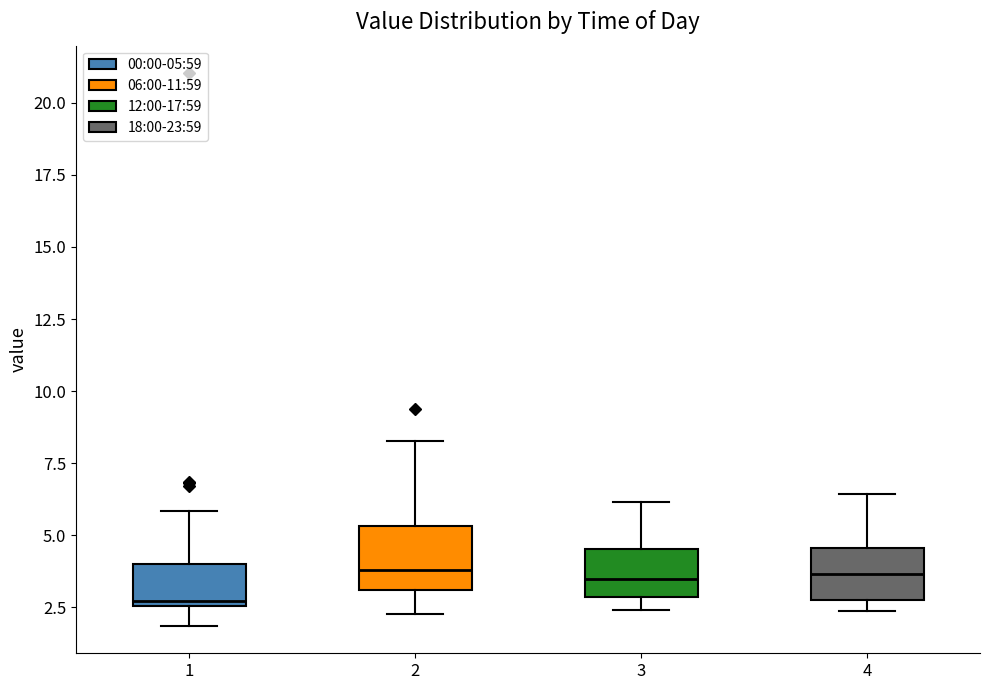

Where is the upper edge of the box at x = 4 on the y-axis? The values are not printed on the chart, so give them approximately, as read against the axis.

4.5